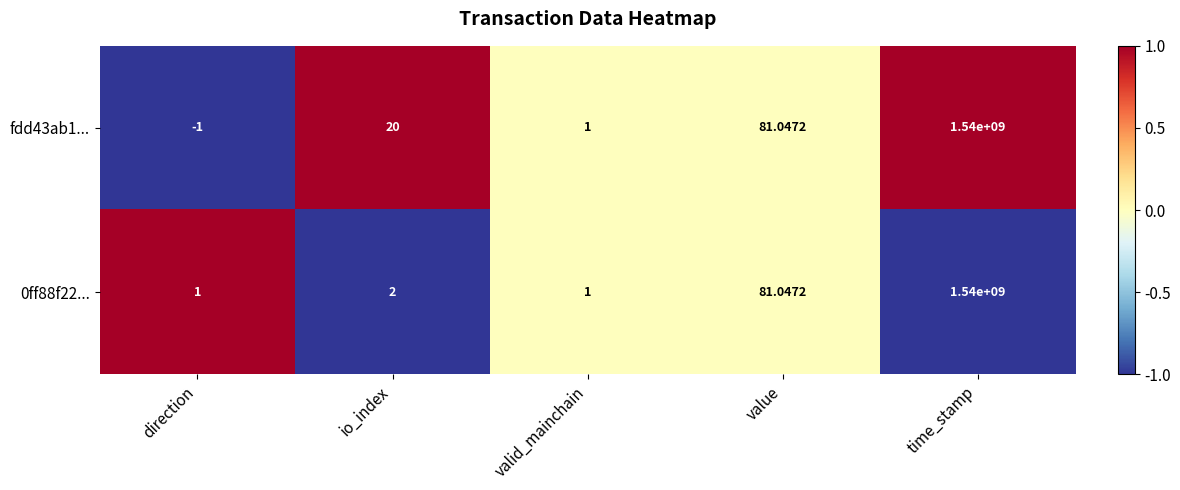

How many values in the 0ff88f22... series are below 2?

2